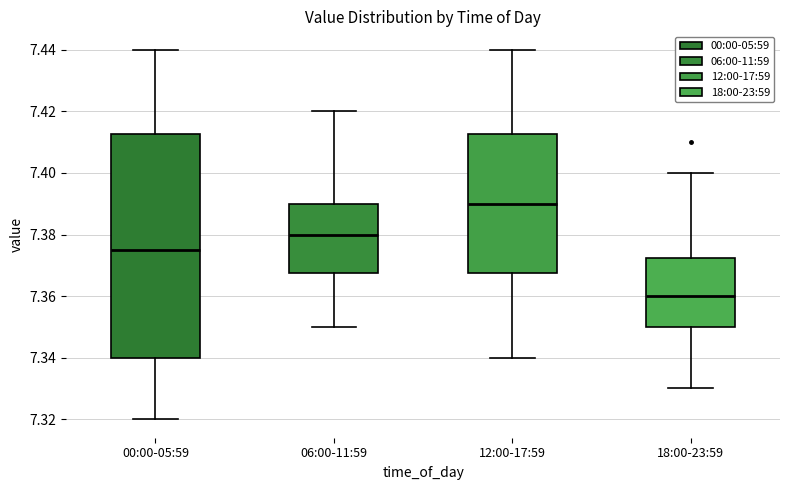

Reading left to right, transcribe this box plot: for each box, give where its median line is, the range the box spans, and where its two whiskers end, as read against the y-axis. The values are not printed on the chart, so give them approximately, as read against the axis.

00:00-05:59: median 7.376, box 7.340 to 7.412, whiskers 7.320 to 7.440
06:00-11:59: median 7.380, box 7.368 to 7.390, whiskers 7.350 to 7.420
12:00-17:59: median 7.390, box 7.368 to 7.412, whiskers 7.340 to 7.440
18:00-23:59: median 7.360, box 7.350 to 7.372, whiskers 7.330 to 7.400